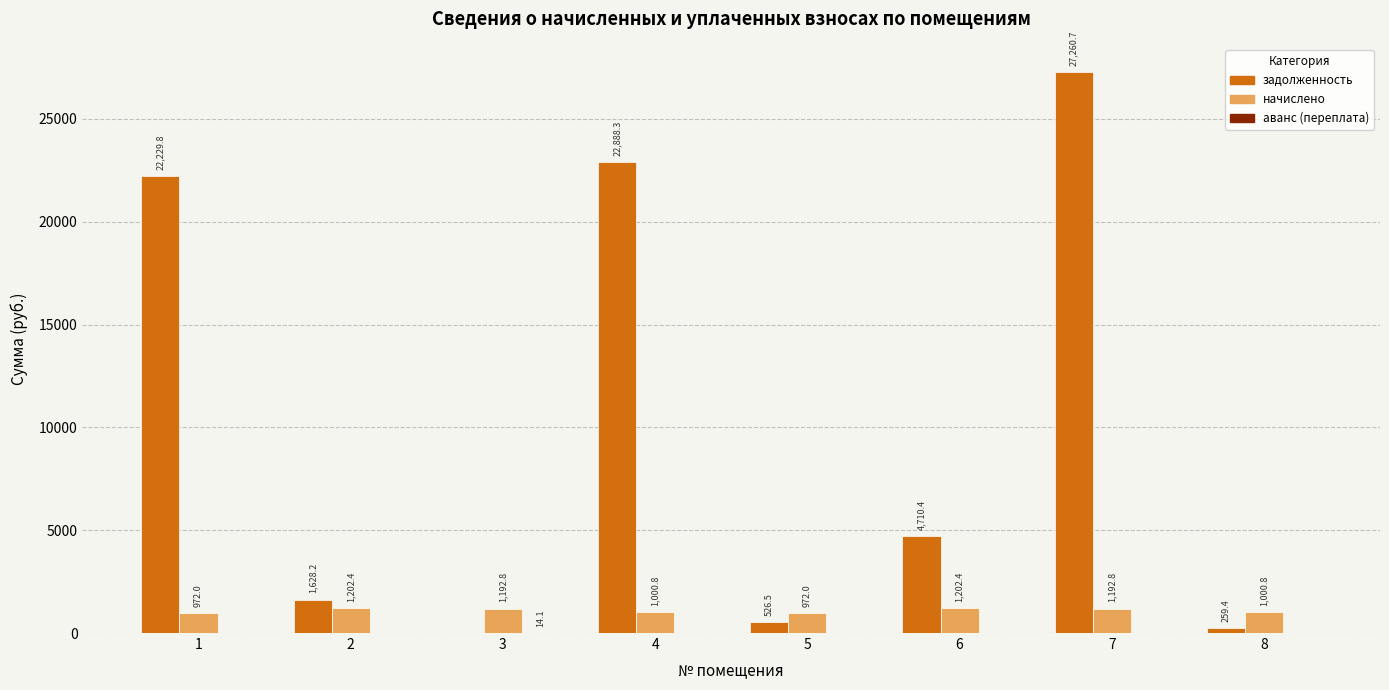

What is the greatest value displayed?

27260.7